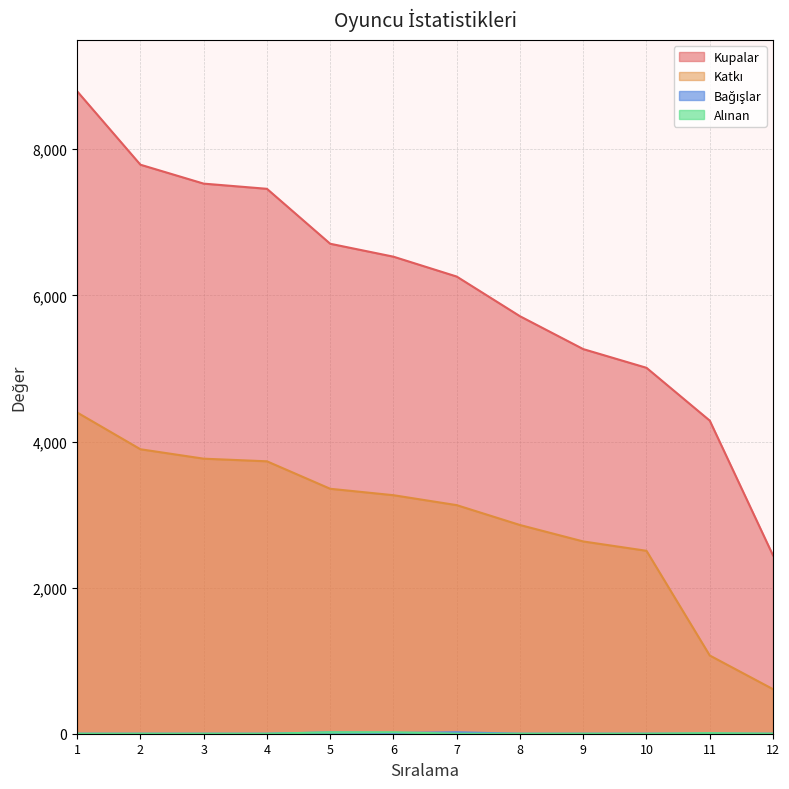

Rank the categories by Kupalar value from lowest to highest.

12, 11, 10, 9, 8, 7, 6, 5, 4, 3, 2, 1